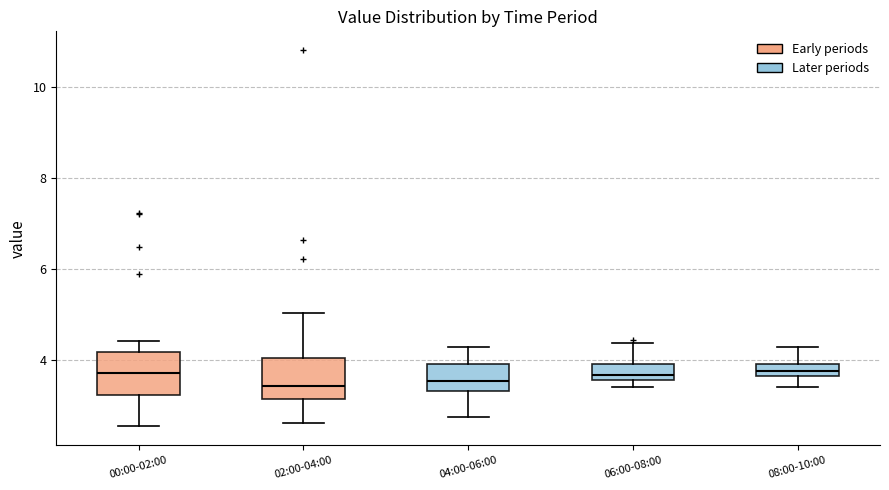

Where is the upper edge of the box for 08:00-10:00 on the y-axis? The values are not printed on the chart, so give them approximately, as read against the axis.

4.0